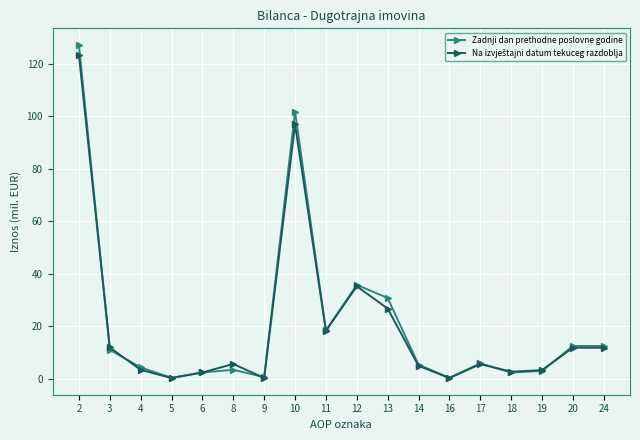

Which label corresponds to the largest value in the chart?

2